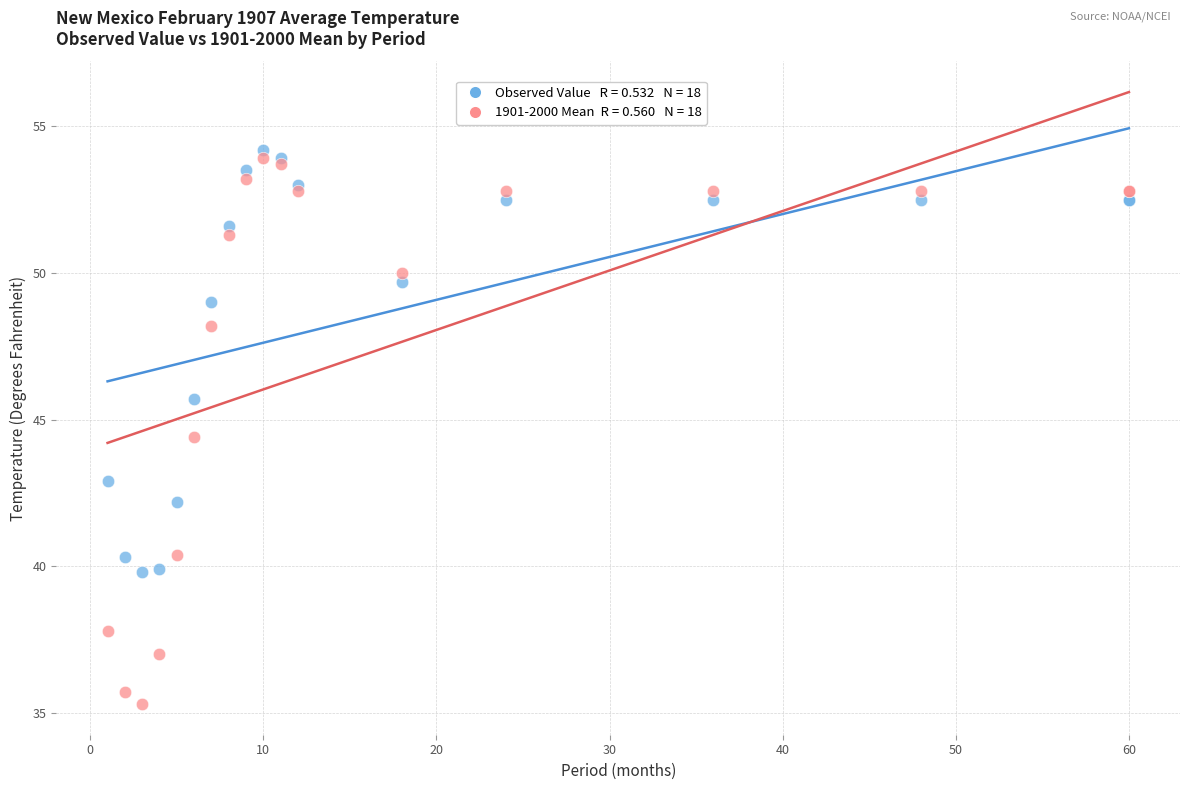

Across all series, what Y value is closest to 44?

44.4